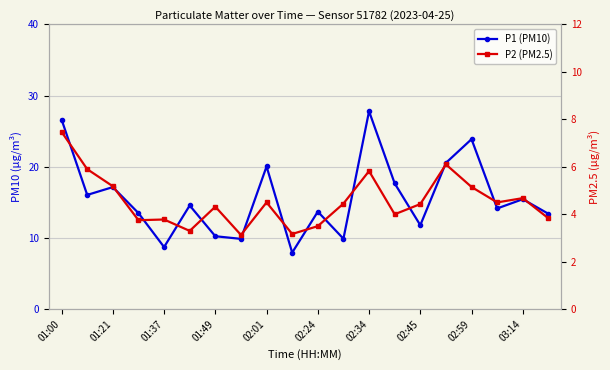

What is the difference between the maximum and minimum values in the P2 (PM2.5) series?

4.3